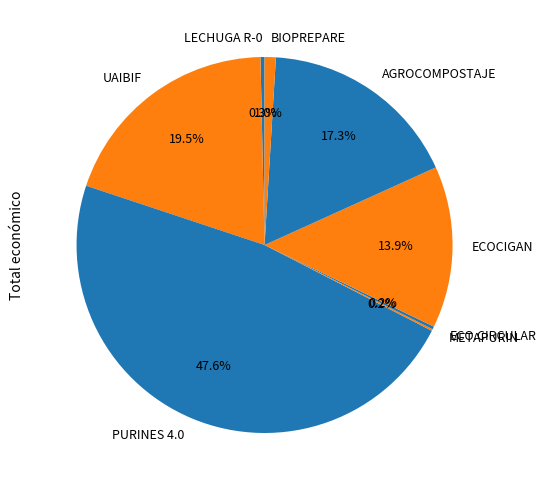

What percentage is the PURINES 4.0 slice, to the nearest percent?

48%